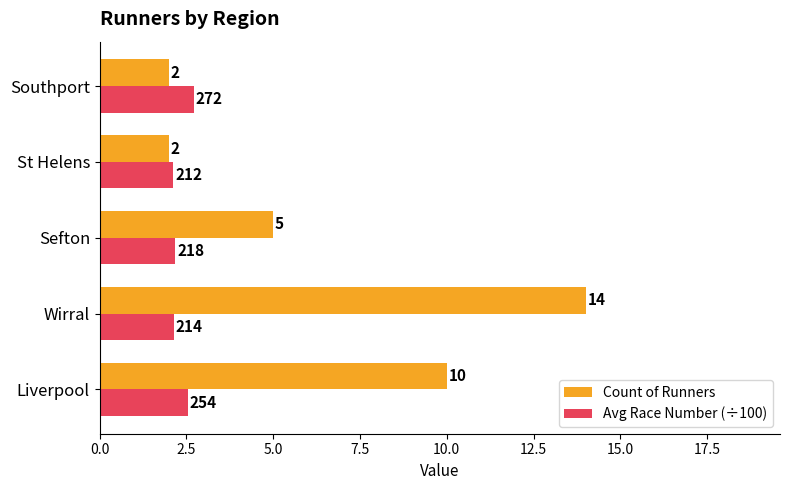

Rank the series by their average value, from lowest to highest.

Avg Race Number (÷100), Count of Runners